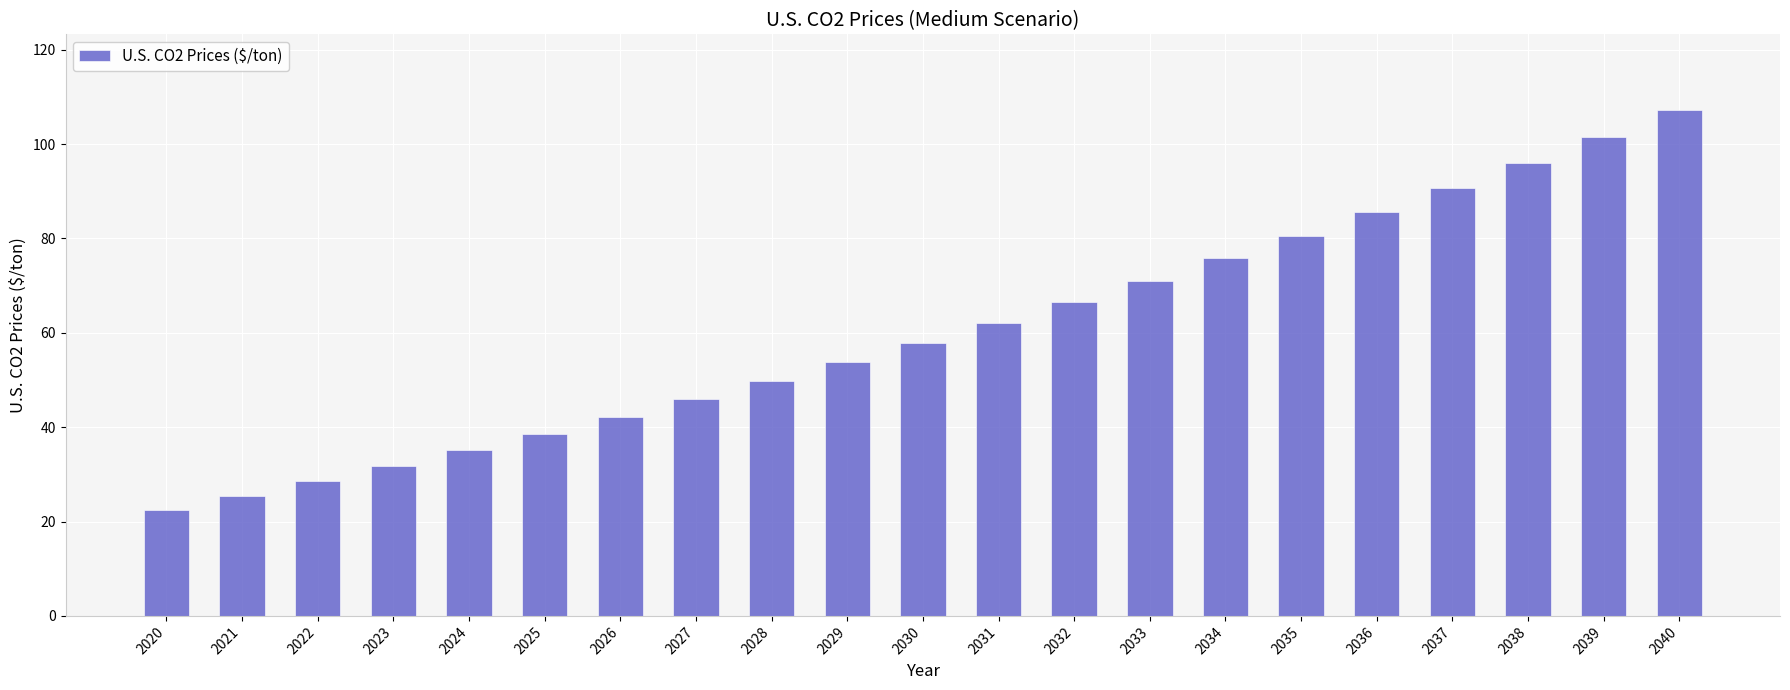

Reading left to right, extract all data points from this chart.

2020=22.4	2021=25.4	2022=28.6	2023=31.8	2024=35.2	2025=38.7	2026=42.3	2027=46.0	2028=49.8	2029=53.8	2030=57.9	2031=62.2	2032=66.6	2033=71.1	2034=75.8	2035=80.6	2036=85.6	2037=90.7	2038=96.1	2039=101.5	2040=107.2